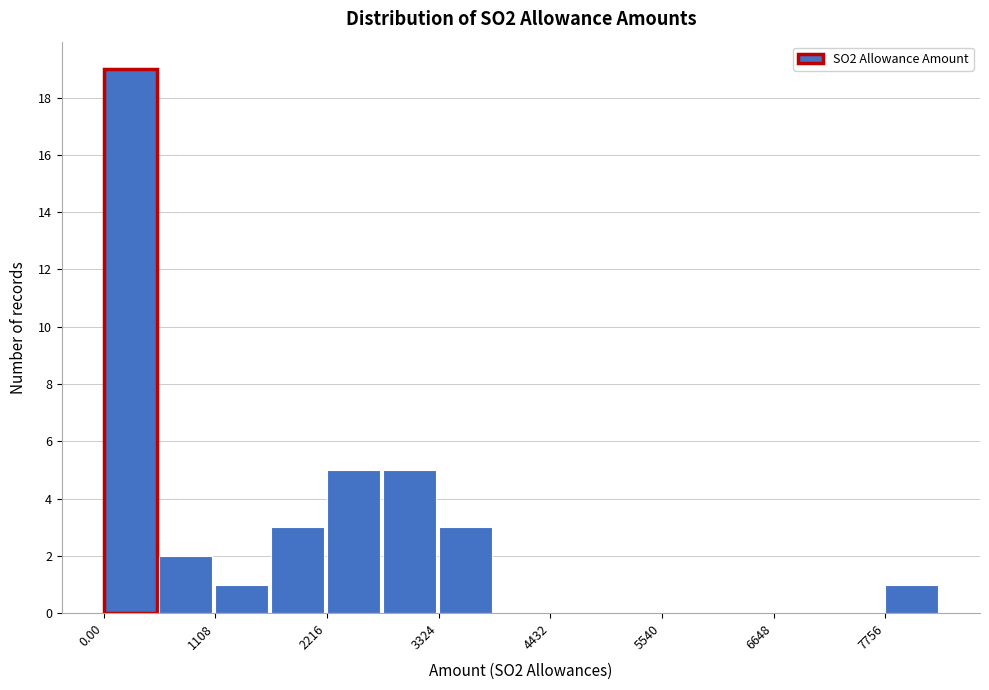

Read against the x-axis, roughly where is the centre of the tallest bar?

200